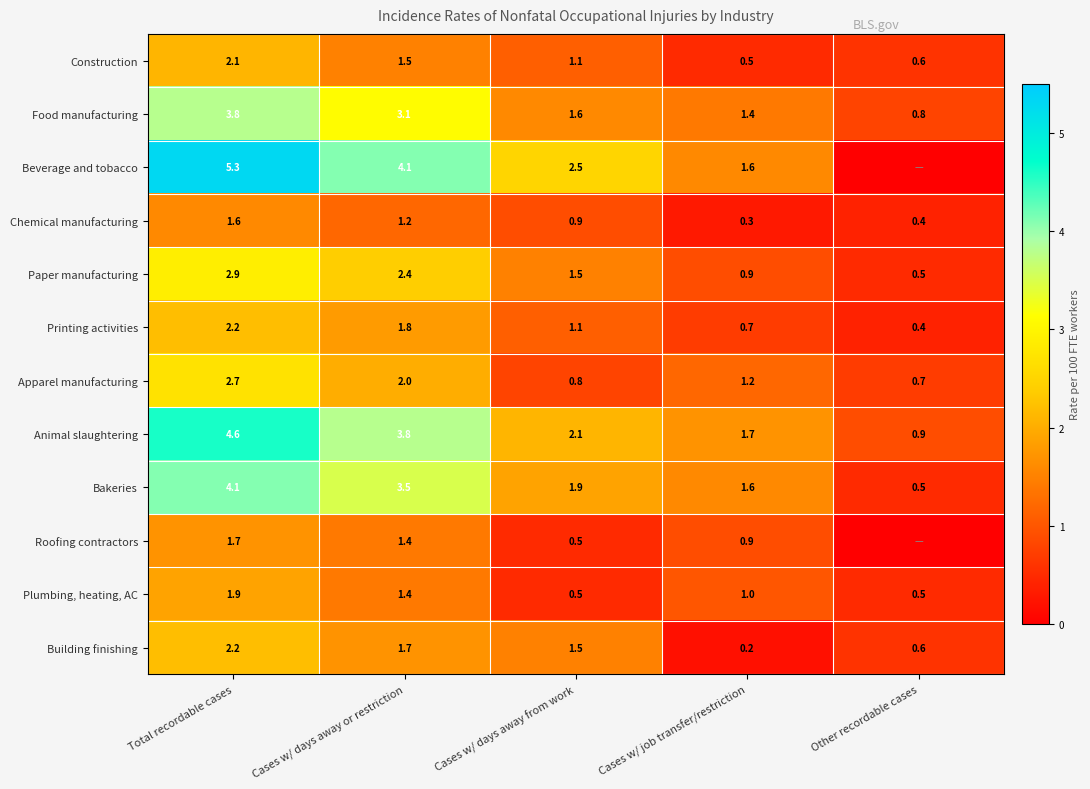

The value of Construction at Cases w/ days away from work is 1.1. True or false?

True